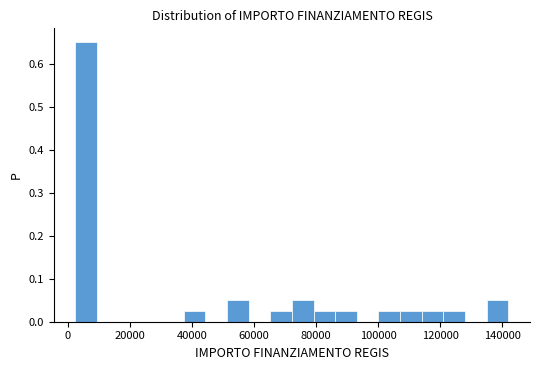

Around what value on the x-axis is the tallest bar? Give the approximate position of its centre, as read against the axis.

6000